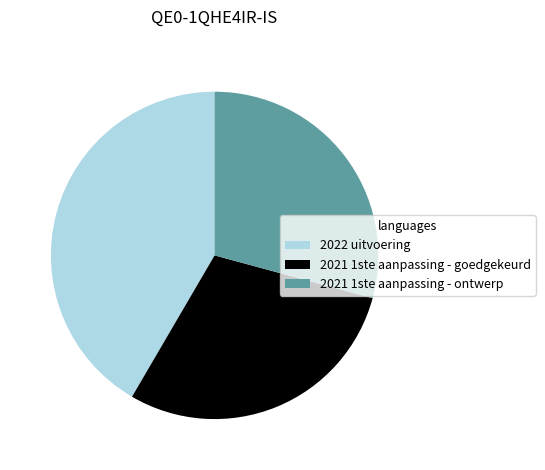

Approximately how many times larger is the value at 2021 1ste aanpassing - ontwerp compared to 2022 uitvoering?

0.7